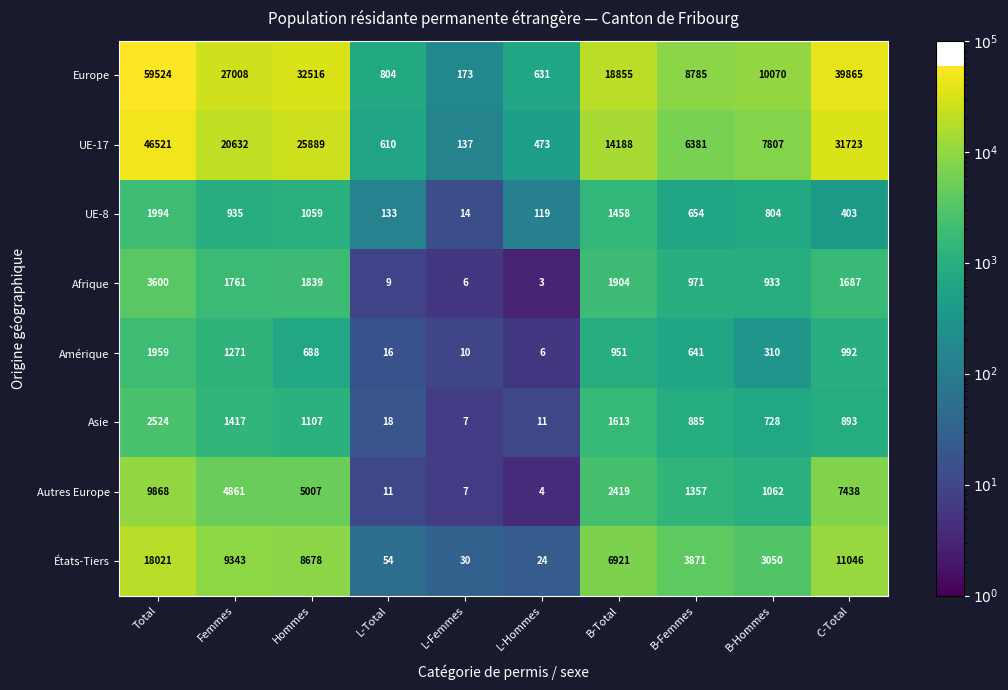

What is the sum of all UE-17 values?

154361